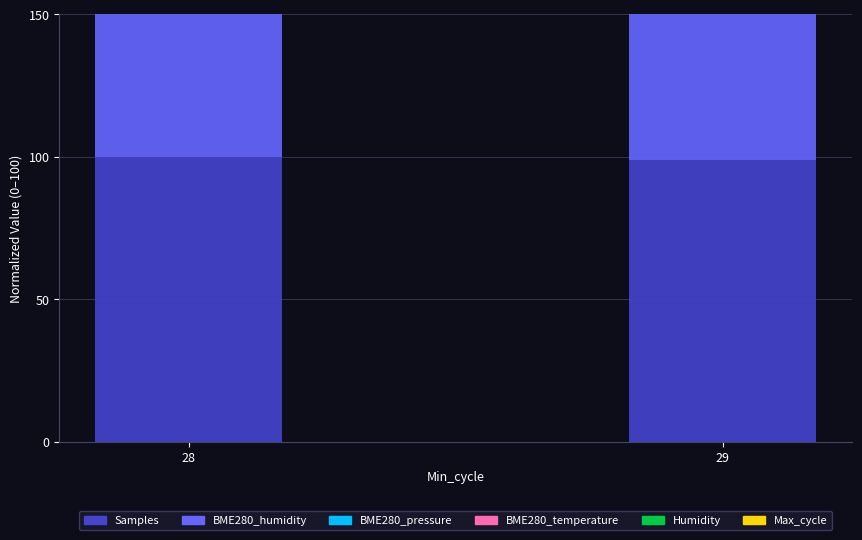

Reading left to right, what are all the values shown in this chart?

Samples: 28=100.0	29=98.8
BME280_humidity: 28=97.2	29=100.0
BME280_pressure: 28=100.0	29=100.0
BME280_temperature: 28=100.0	29=98.7
Humidity: 28=100.0	29=93.3
Max_cycle: 28=99.0	29=100.0